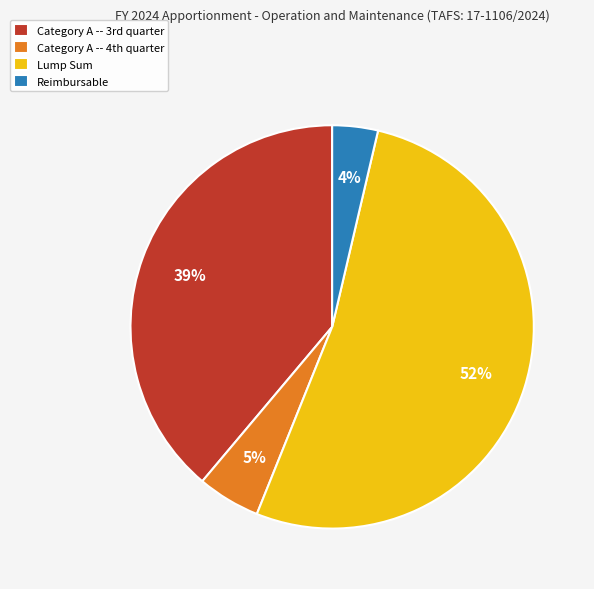

To the nearest percent, what is the average slice percentage?

25%